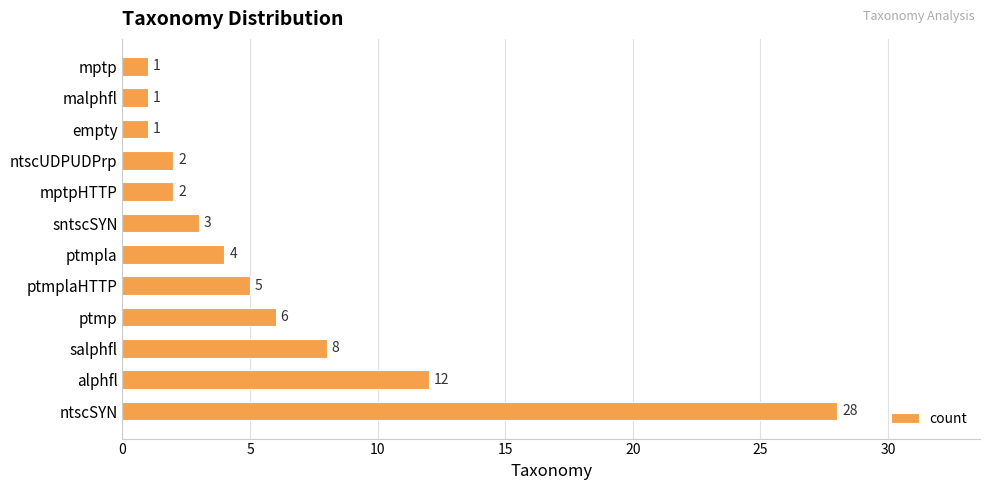

Is it true that the value at sntscSYN is 3?

True